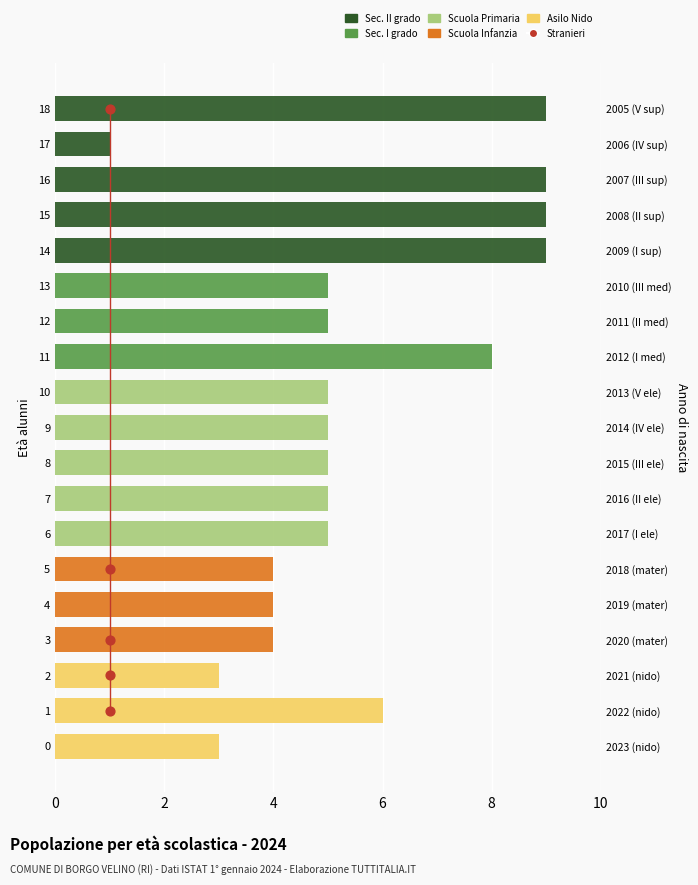

Which series has the largest Y range (max minus min)?

Sec. II grado